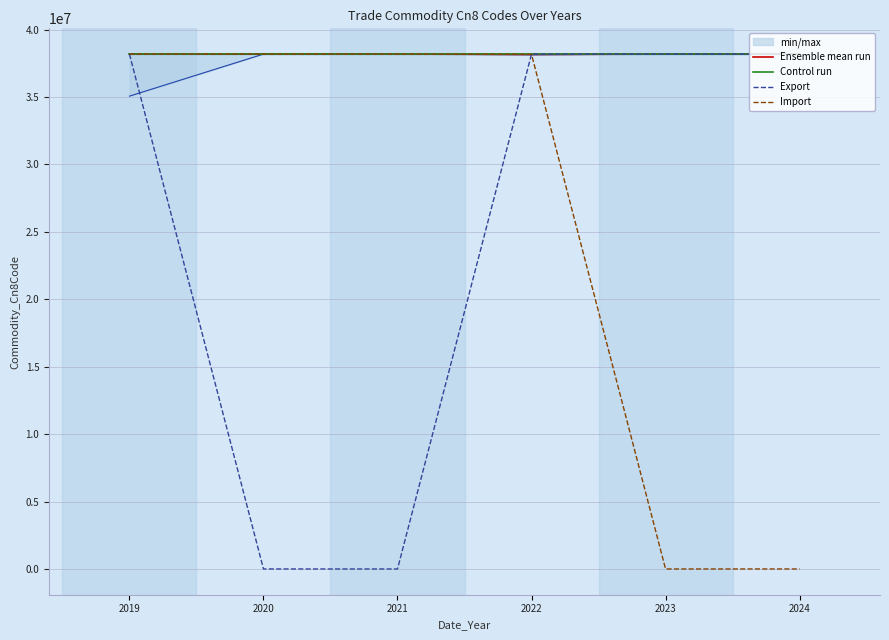

At which category is the sum across all series the highest?

2019